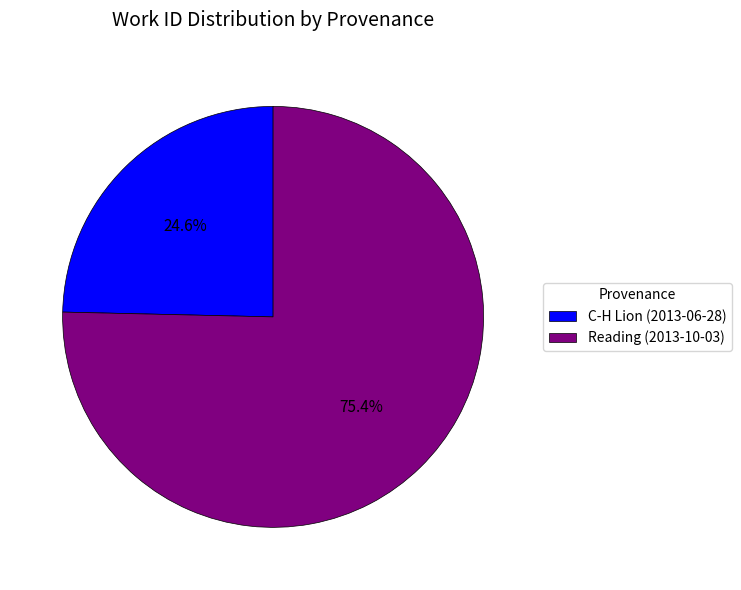

Between Reading (2013-10-03) and C-H Lion (2013-06-28), which is larger?

Reading (2013-10-03)